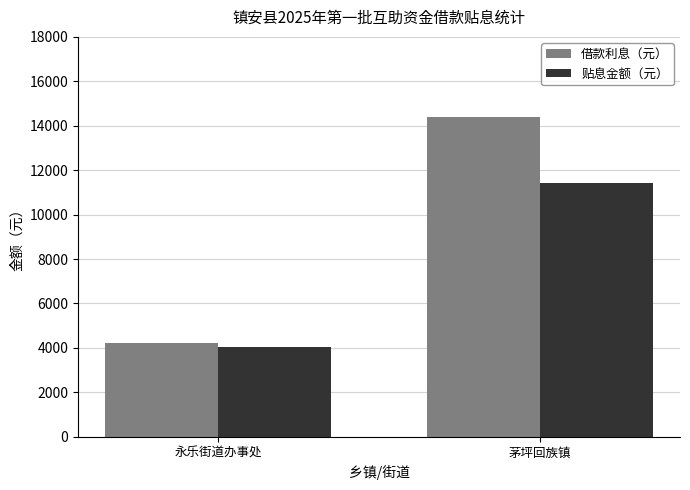

At which label is 借款利息（元） closest to 9296?

永乐街道办事处